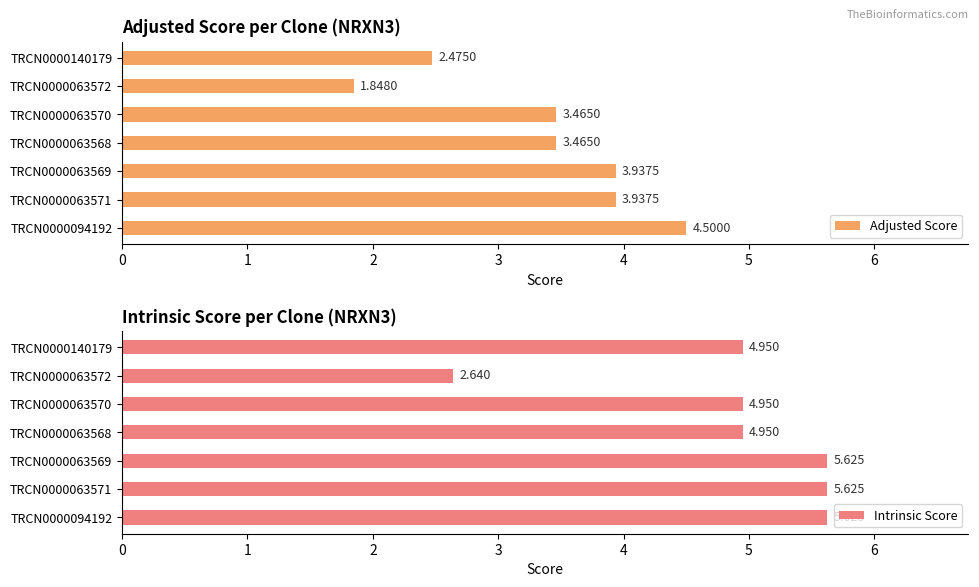

What is the value of the Adjusted Score bar at the 4th from the left?

3.5